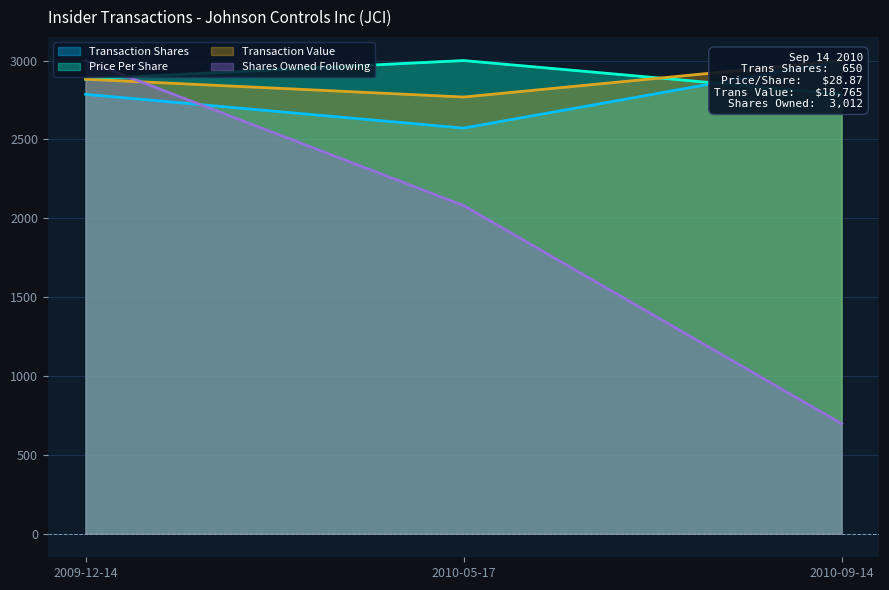

What is the spread (max minus min) of values at 2010-05-17?

919.3